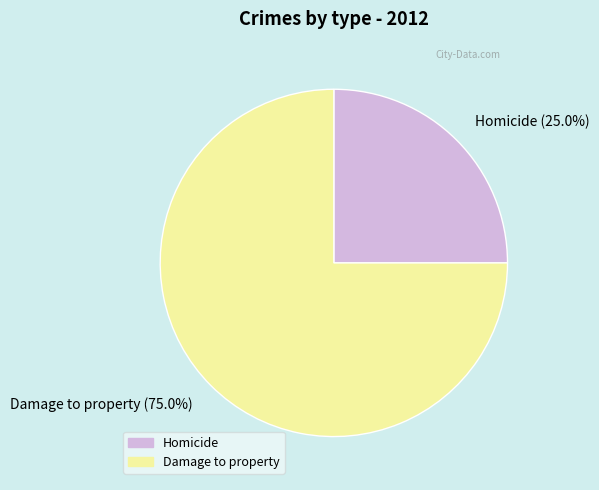

Count the number of slices in the pie.

2